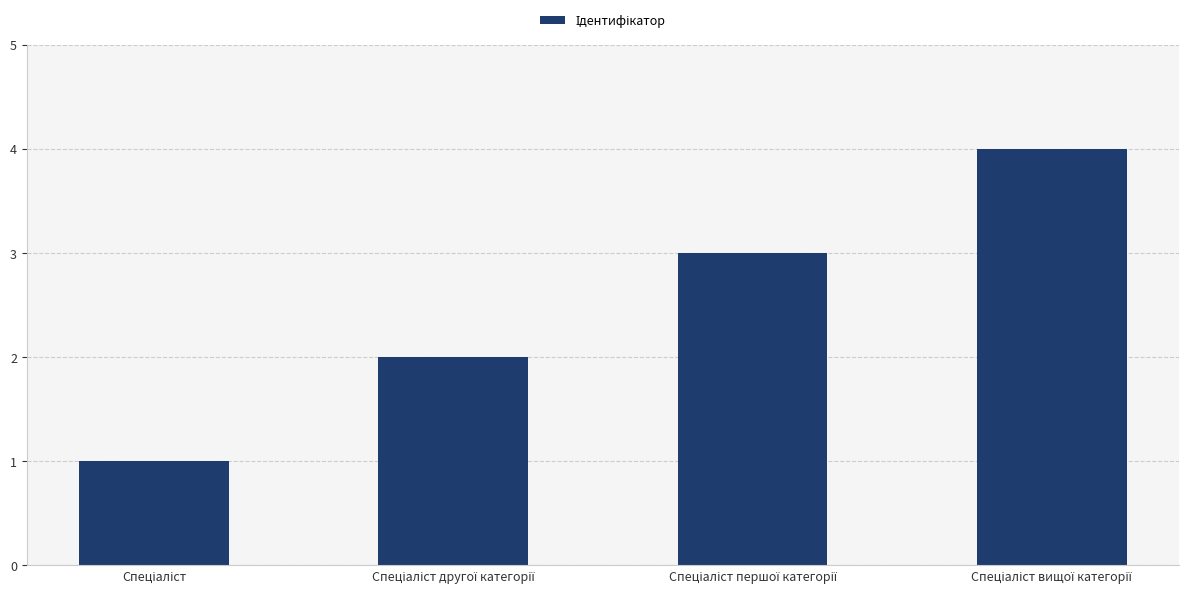

What is the difference between the maximum and minimum values?

3